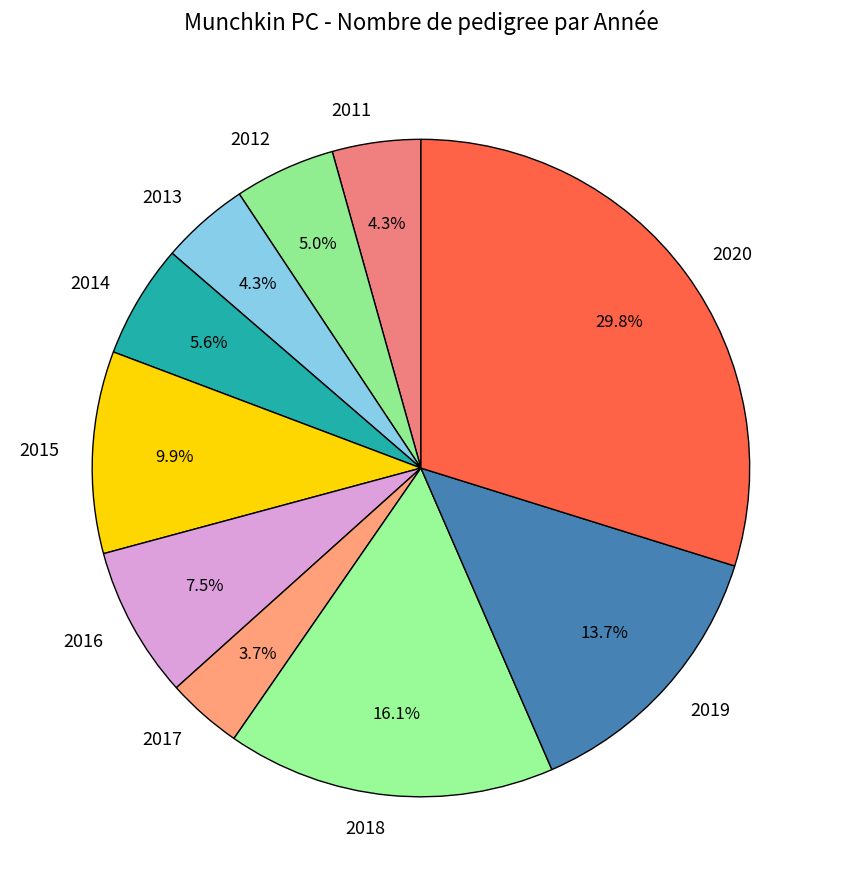

Approximately how many times larger is the value at 2011 compared to 2013?

1.0